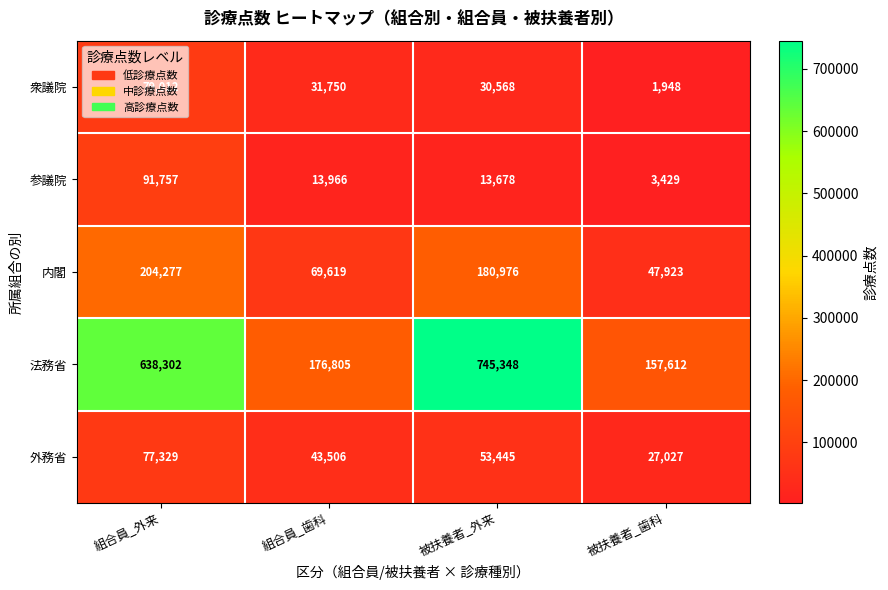

What is the sum of all 内閣 values?

502795